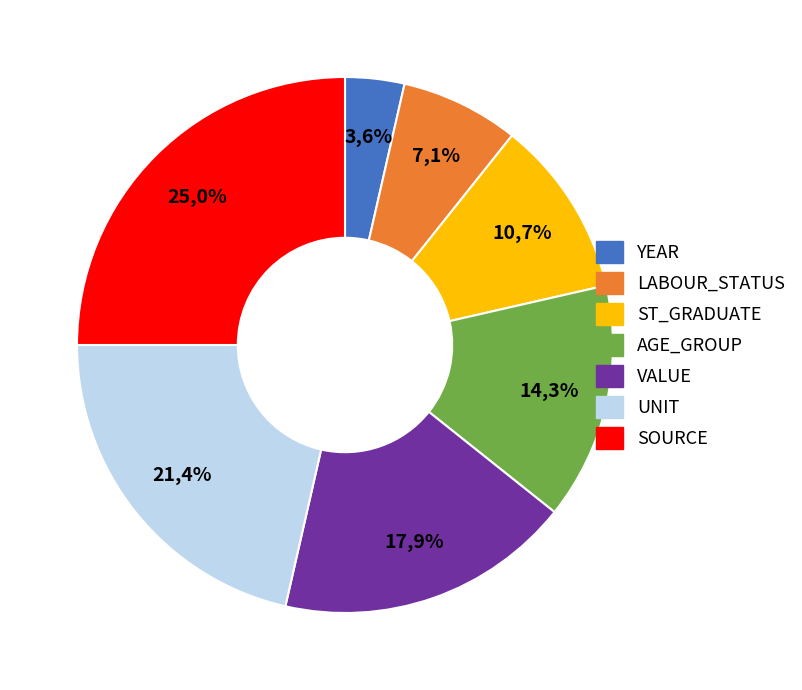

Does VALUE represent more than half of the total?

No